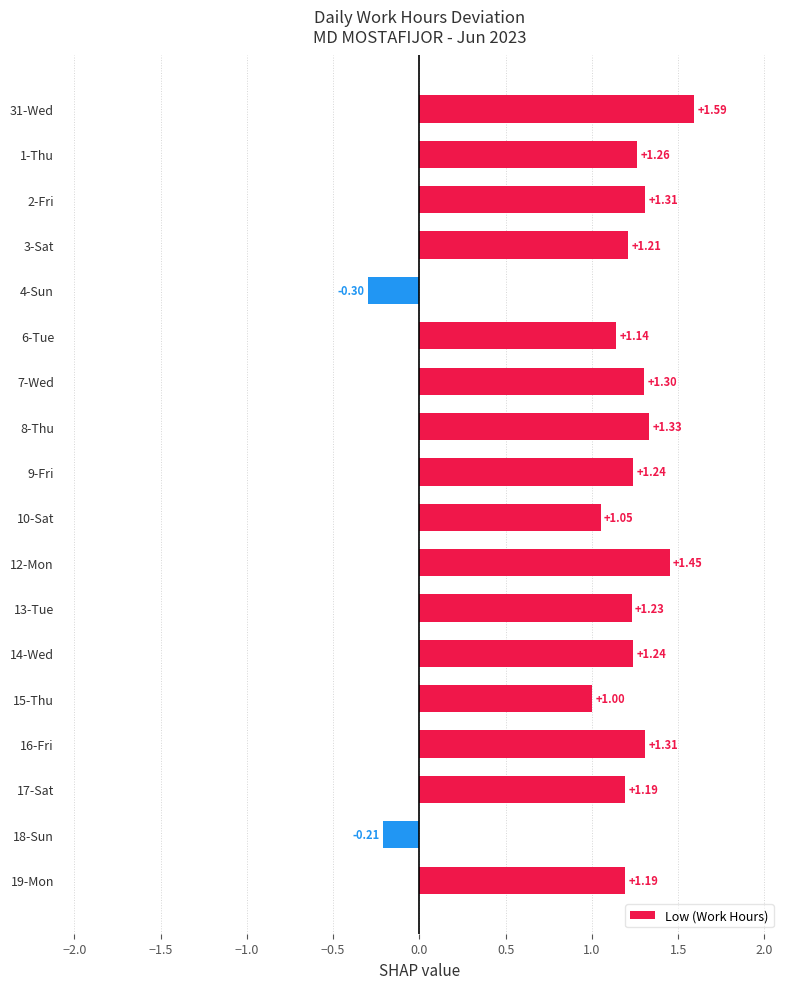

Approximately how many times larger is the value at 7-Wed compared to 8-Thu?

1.0